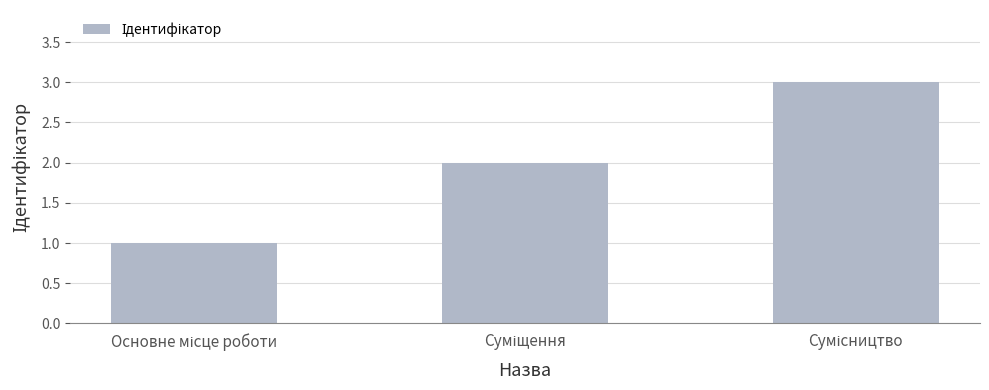

What is the maximum value shown in the chart?

3